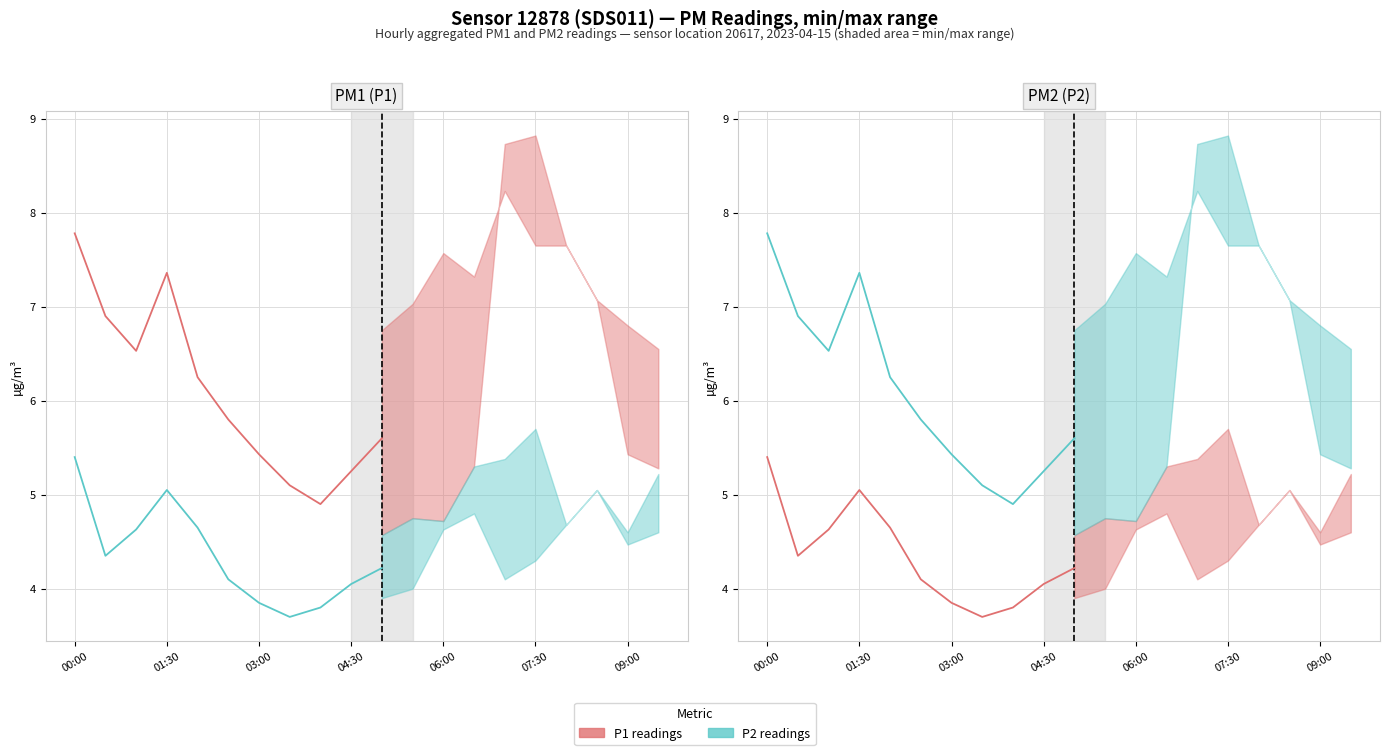

True or false: P1 readings and P2 readings intersect in this chart.

False